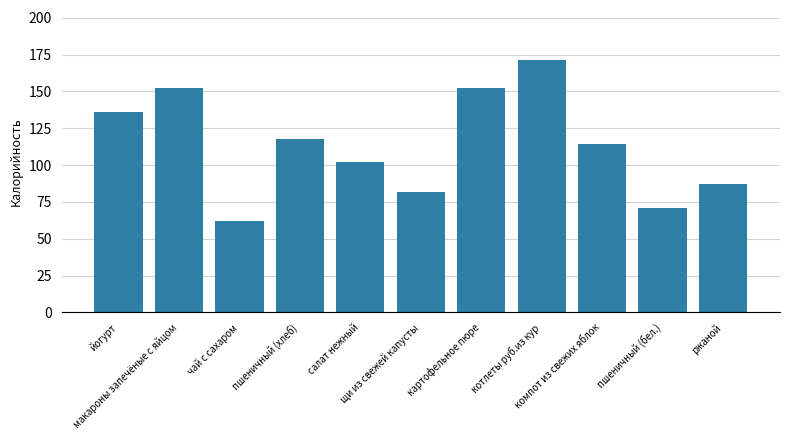

Count the number of categories in the chart.

11